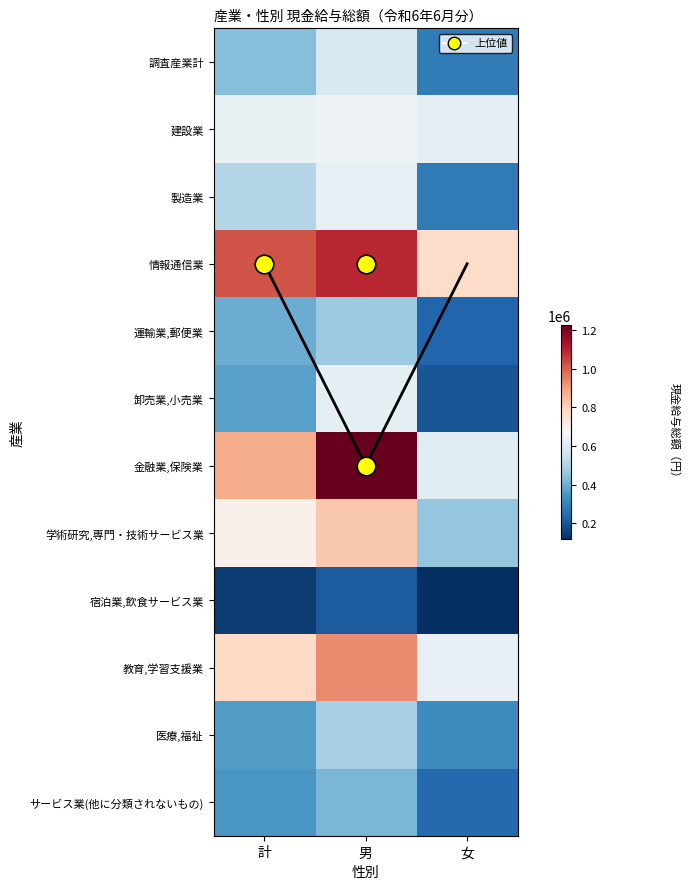

Which label corresponds to the smallest value in the chart?

女